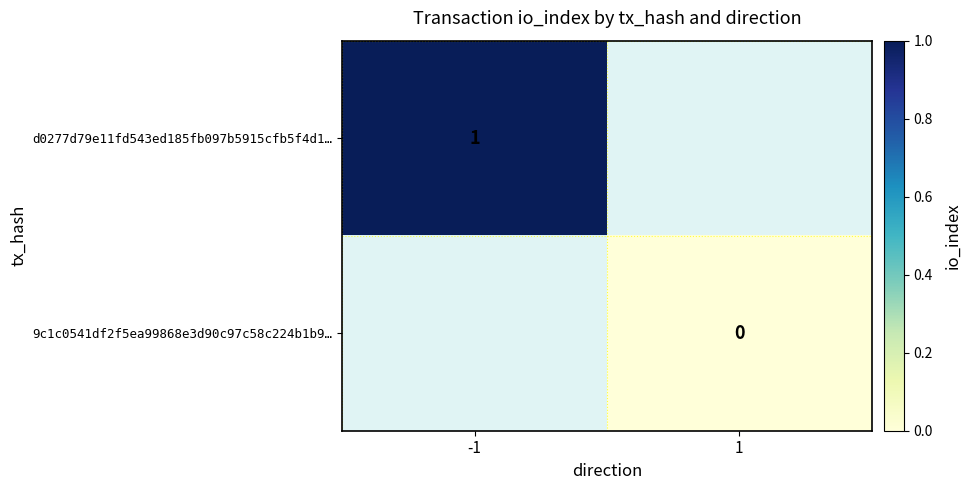

Is the value of 9c1c0541df2f5ea99868e3d90c97c58c224b1b9… at 1 greater than the value of d0277d79e11fd543ed185fb097b5915cfb5f4d1… at -1?

No